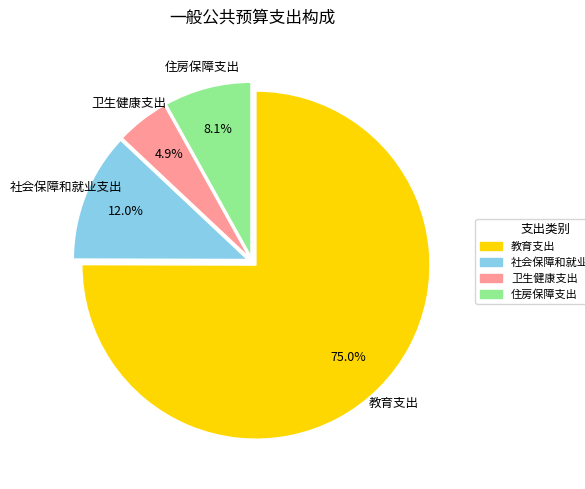

Count the number of slices in the pie.

4